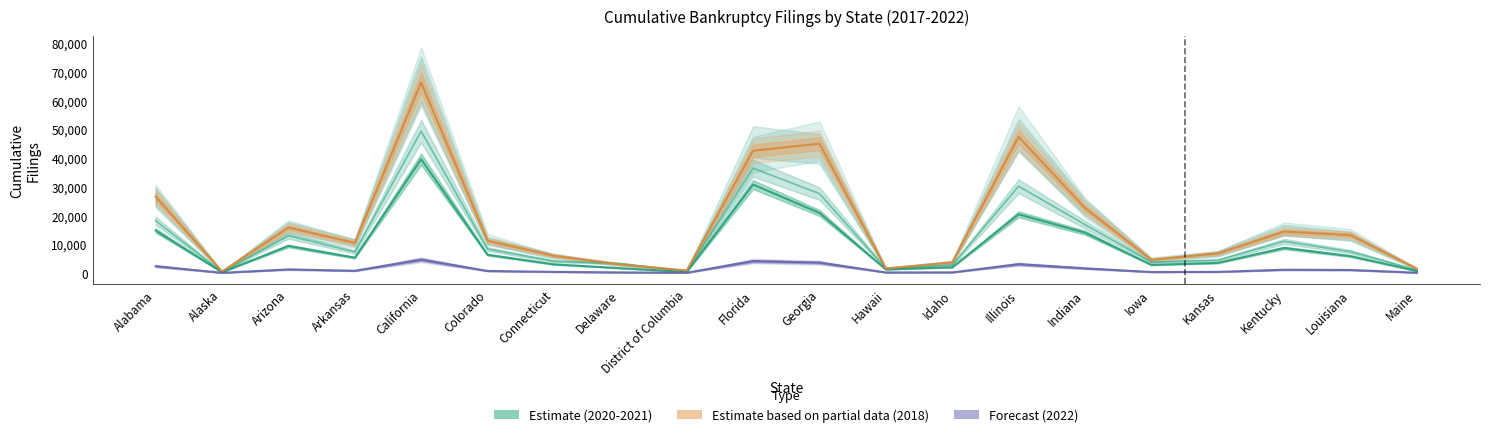

The value of 2022 at Arkansas is 717. True or false?

True